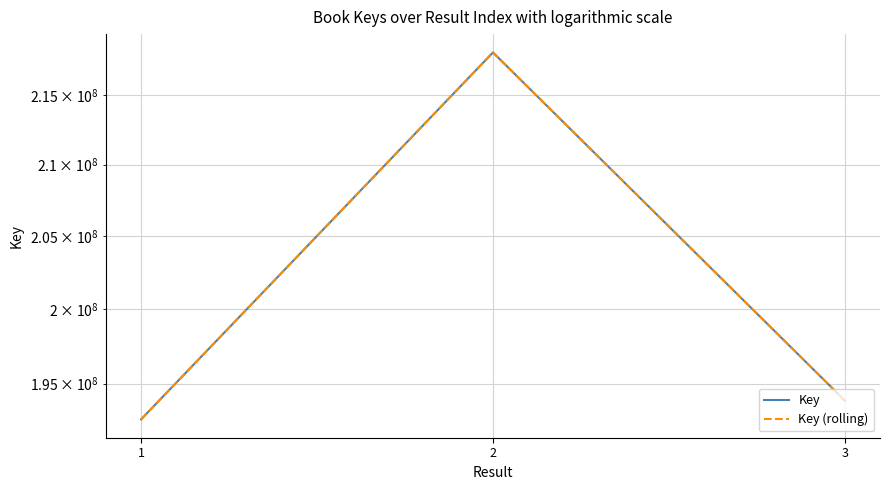

What is the lowest value of the Key series?

192653698